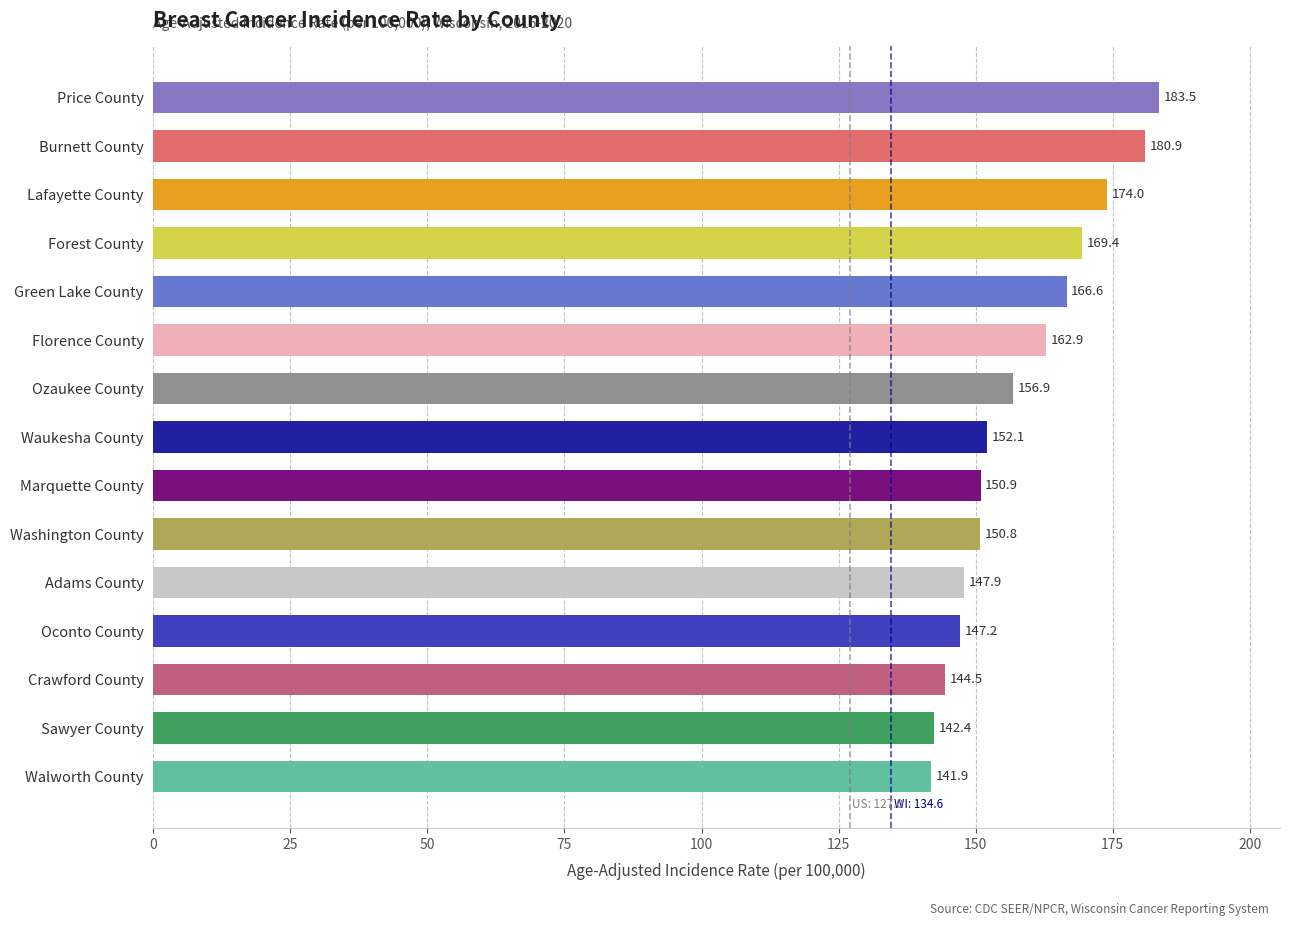

Rank the categories by value from highest to lowest.

Price County, Burnett County, Lafayette County, Forest County, Green Lake County, Florence County, Ozaukee County, Waukesha County, Marquette County, Washington County, Adams County, Oconto County, Crawford County, Sawyer County, Walworth County